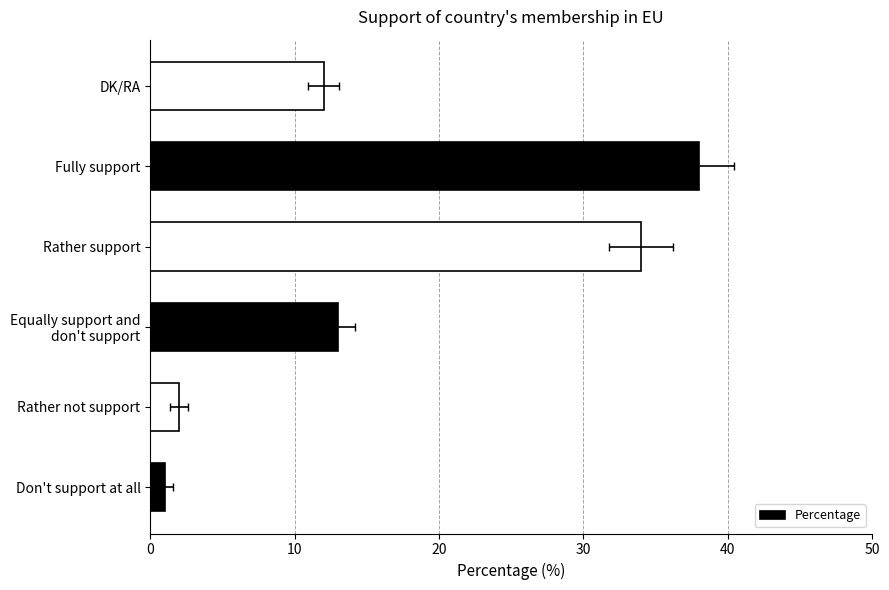

What is the smallest value displayed?

1